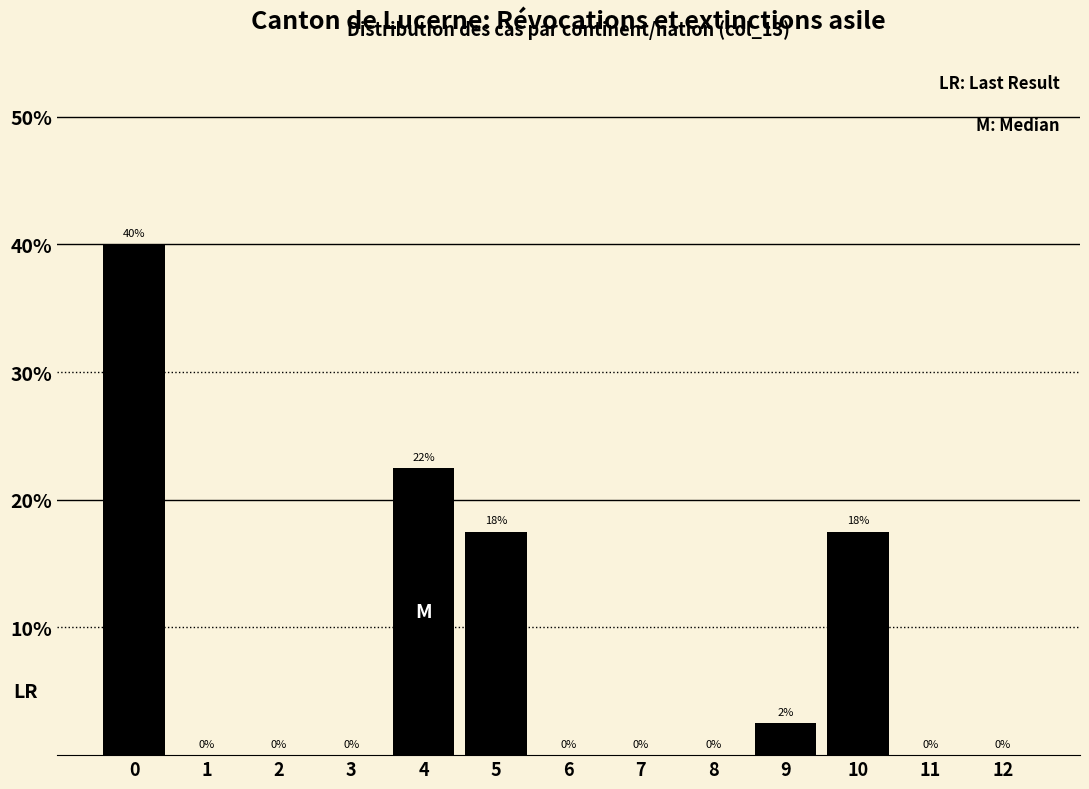

The chart shows a value of 0.0 at 2. True or false?

True